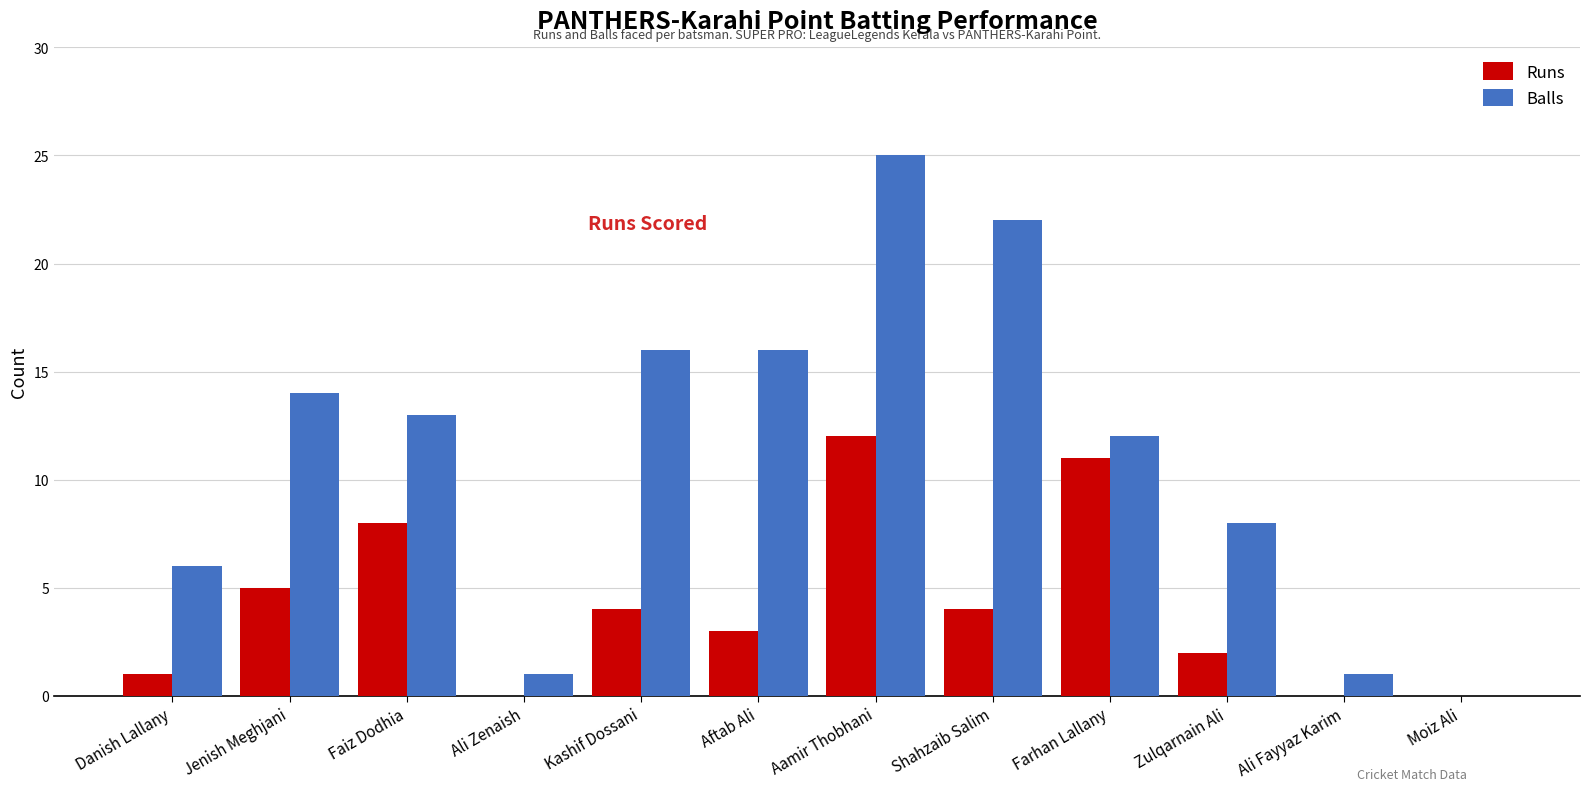

The value of Balls at Ali Fayyaz Karim is 2. True or false?

False